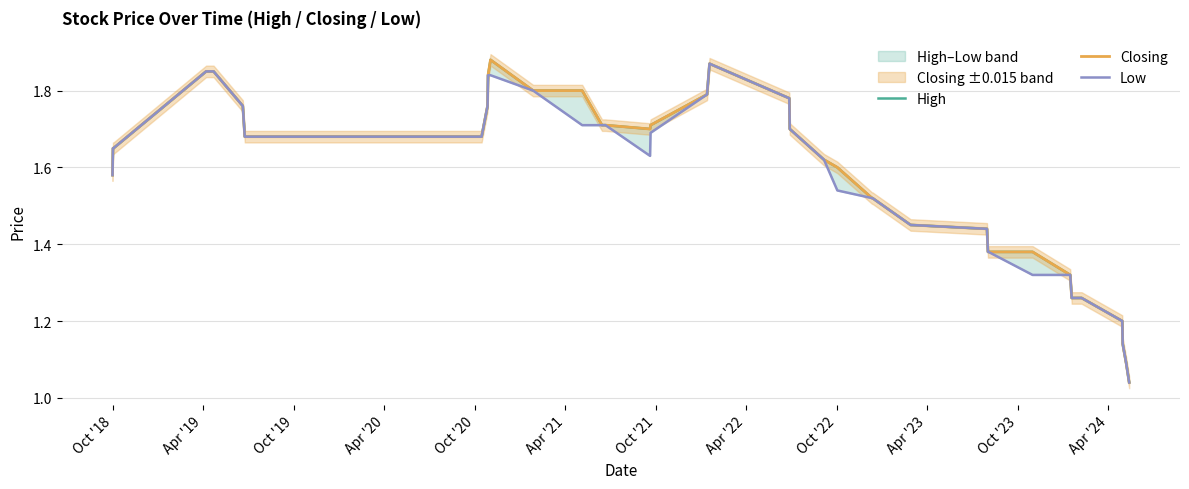

What are all the series names shown in the legend?

High, Closing, Low